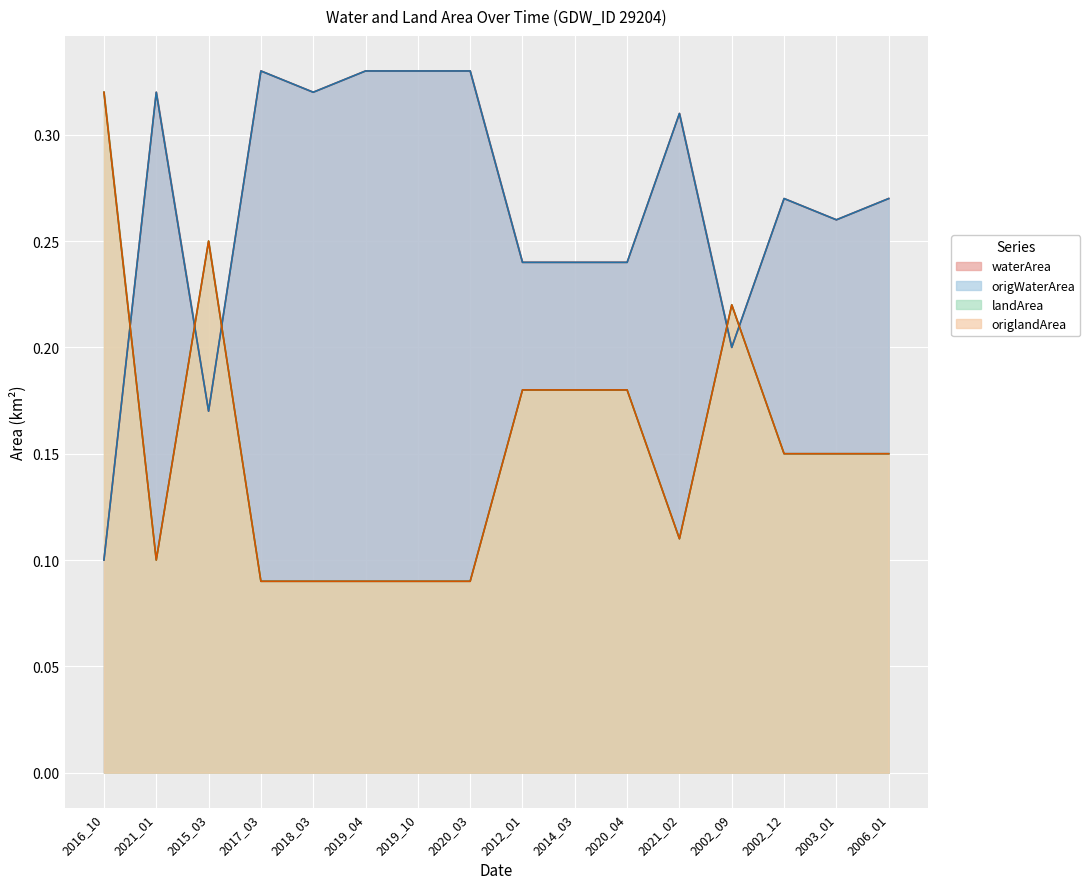

Rank the categories by landArea value from highest to lowest.

2016_10, 2015_03, 2002_09, 2012_01, 2014_03, 2020_04, 2002_12, 2003_01, 2006_01, 2021_02, 2021_01, 2017_03, 2018_03, 2019_04, 2019_10, 2020_03